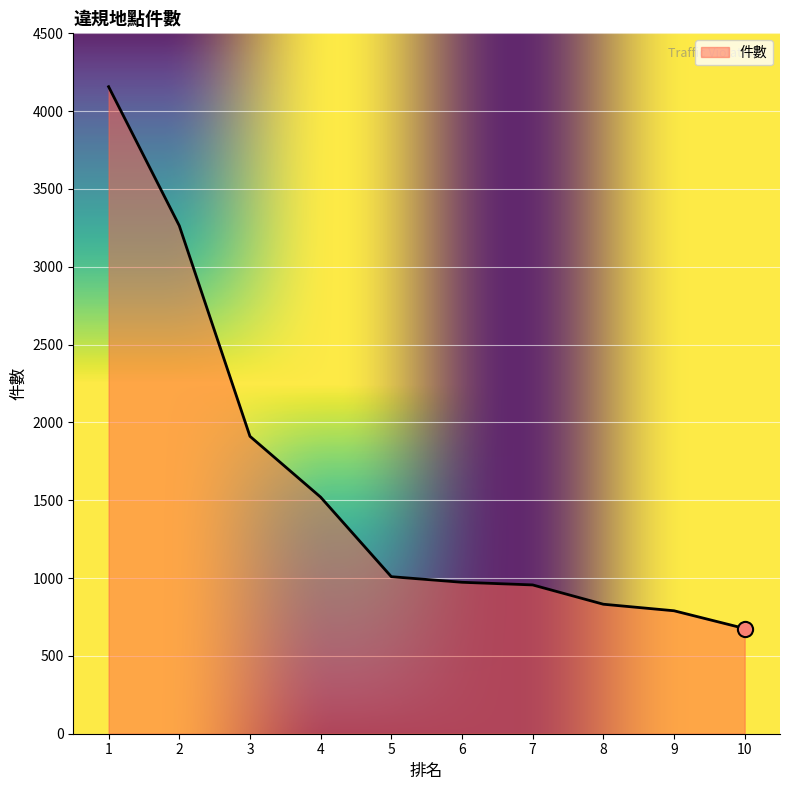

What is the ratio of the value at 6 to the value at 2?

0.3